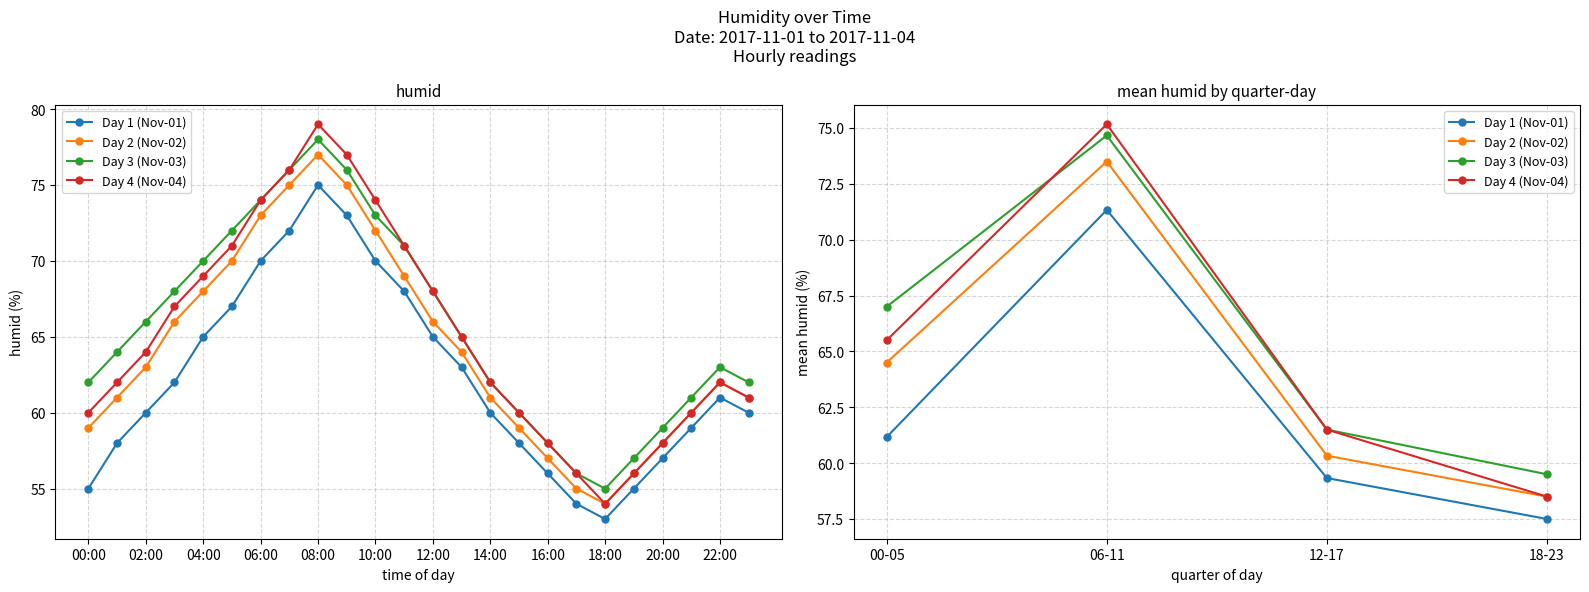

What is the label of the 1st point from the left?

00-05